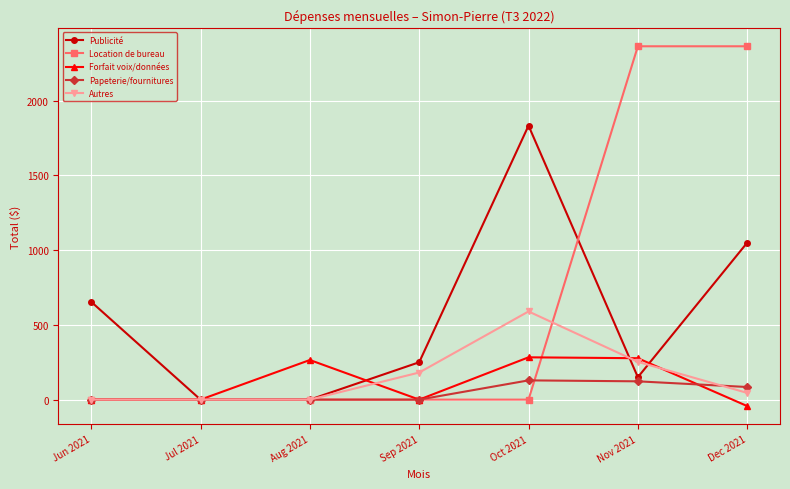

Read the Forfait voix/données value at Nov 2021.

277.0